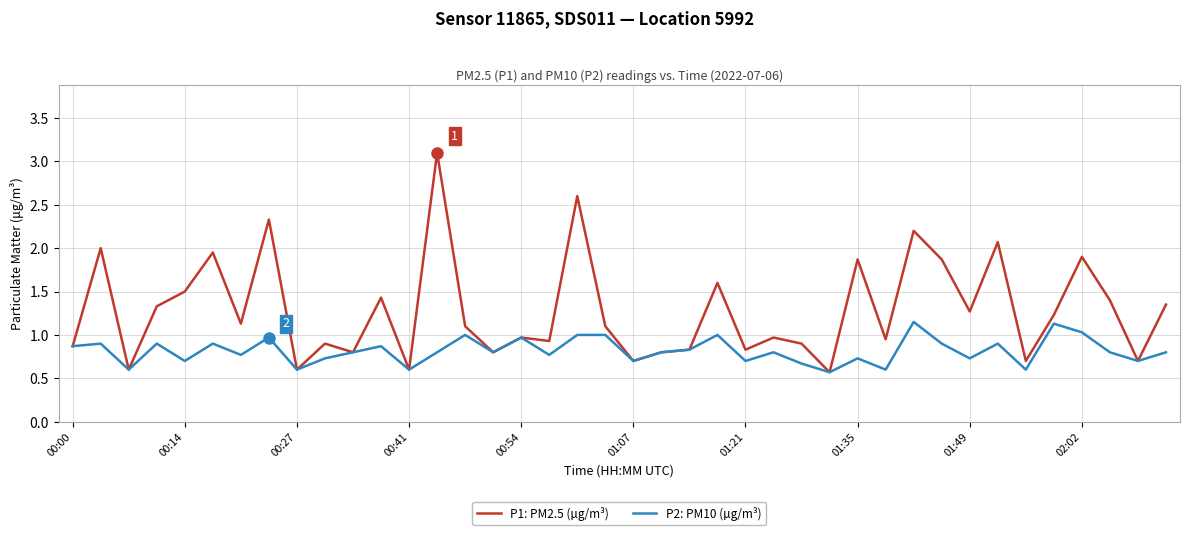

What is the smallest value displayed?

0.6